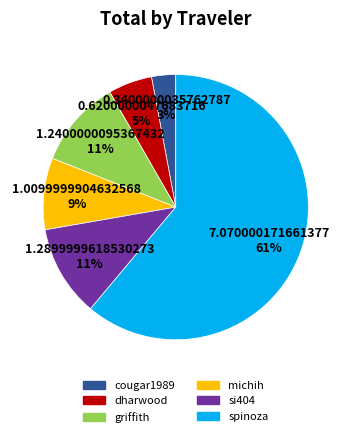

Count the number of slices in the pie.

6